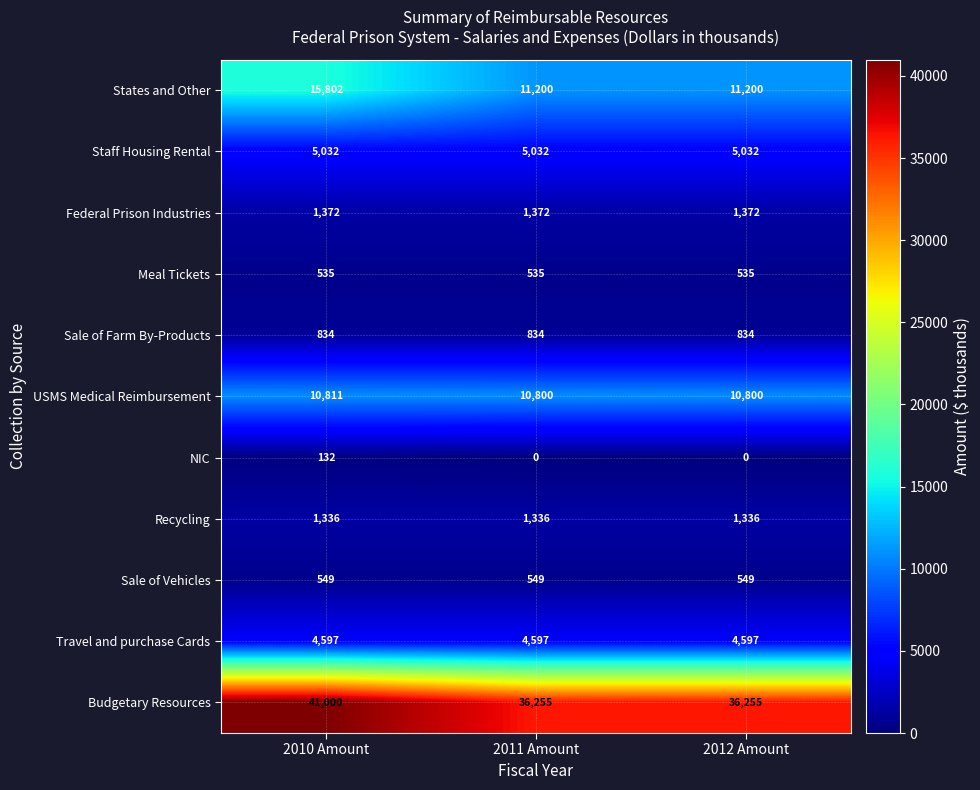

Count the number of data series in this chart.

11